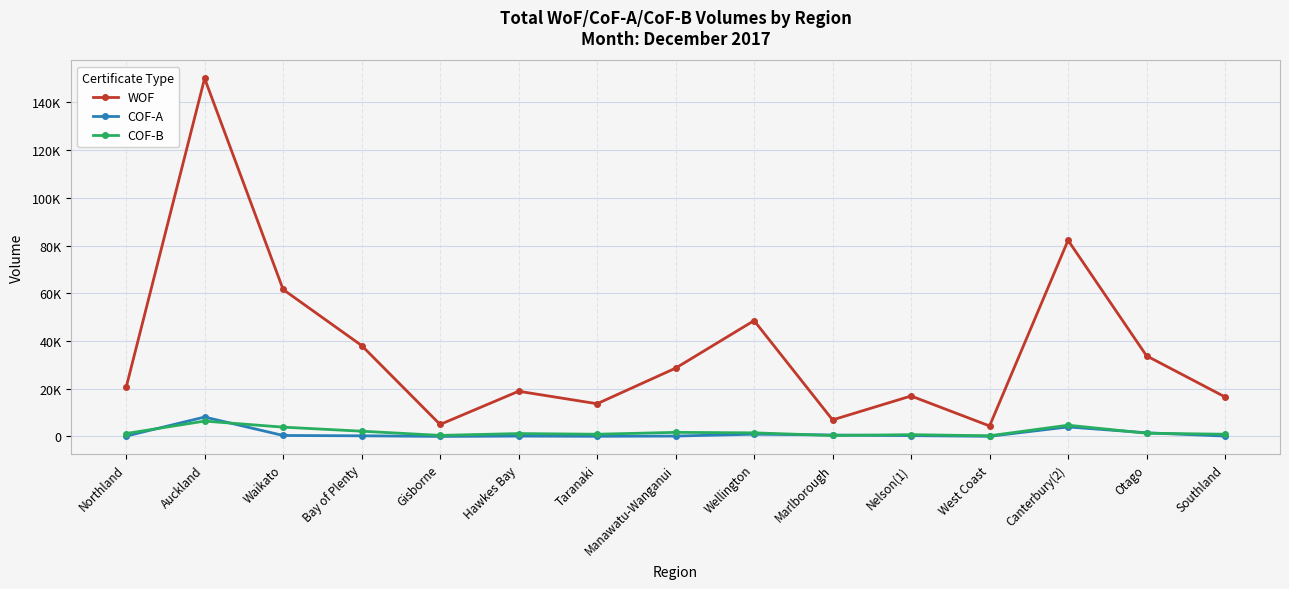

At how many categories does at least one series exceed 37778?

5